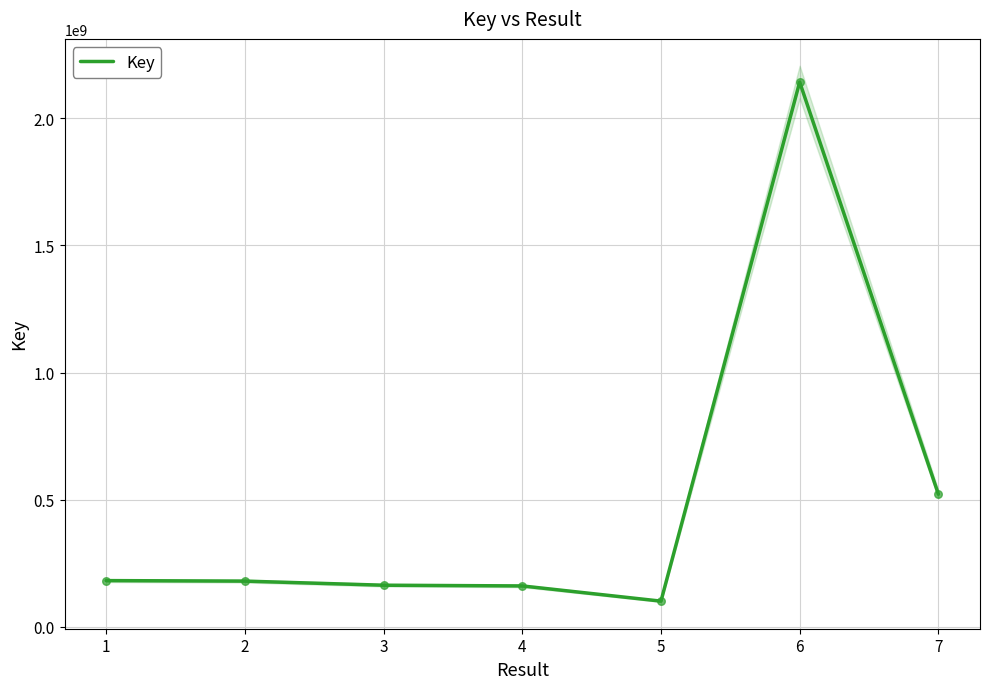

What is the ratio of the value at 2 to the value at 7?

0.3